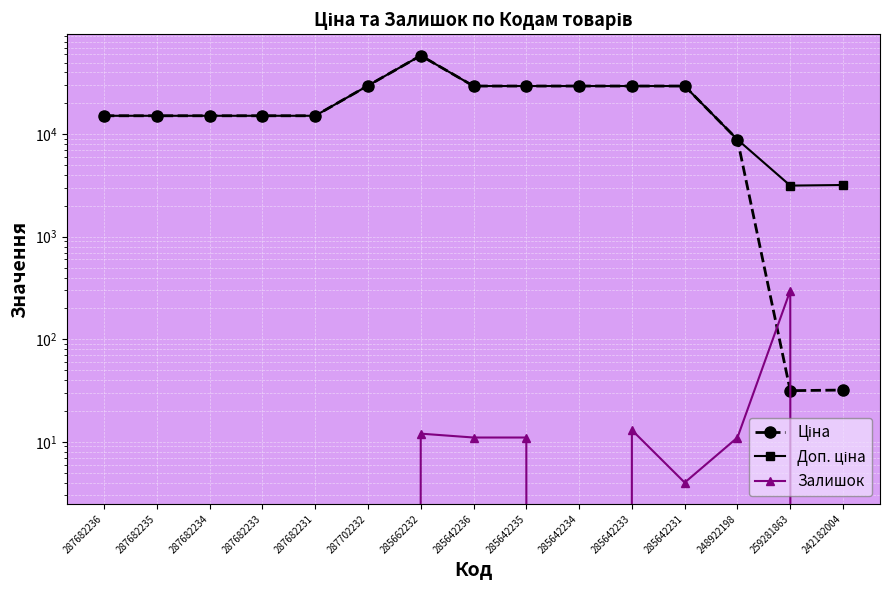

True or false: Доп. ціна and Залишок intersect in this chart.

False